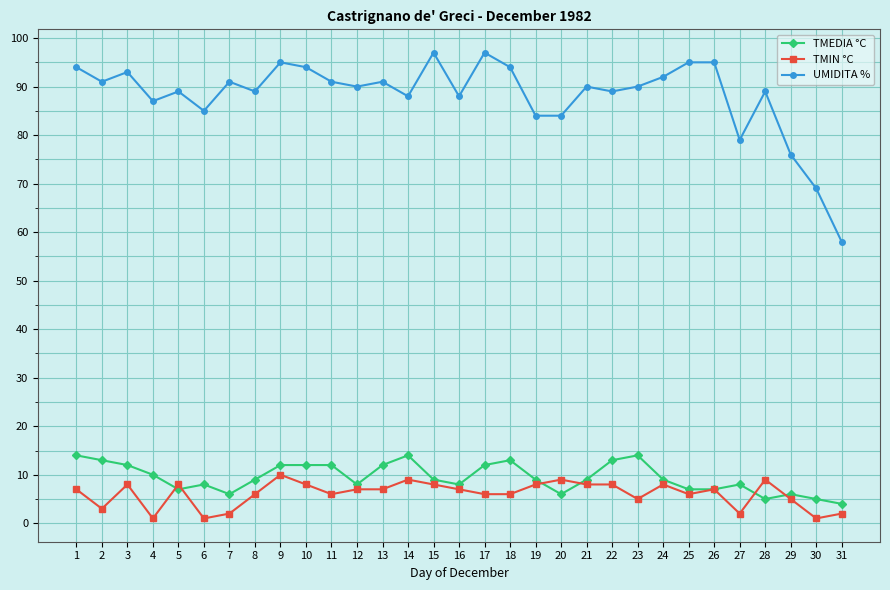

Which series changed the most between 8 and 9?

UMIDITA %